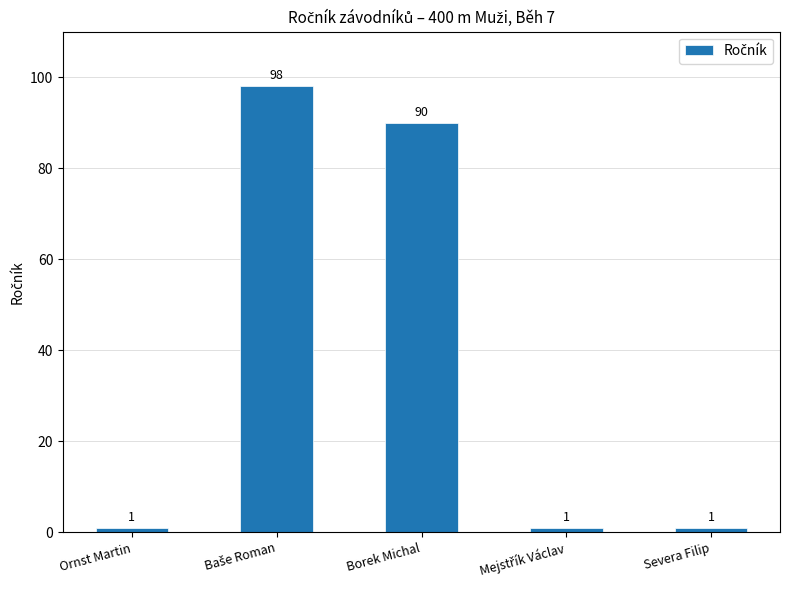

Reading left to right, transcribe all the data shown in this chart.

1	98	90	1	1